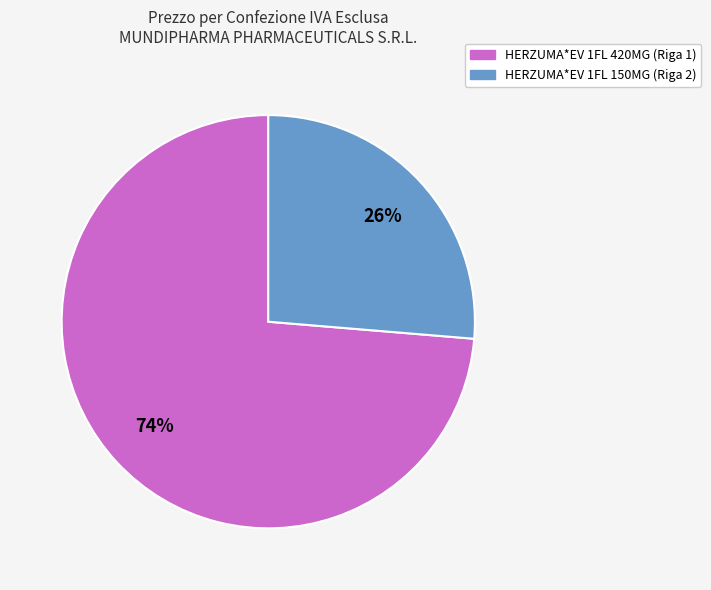

To the nearest percent, what portion does HERZUMA*EV 1FL 420MG (Riga 1) represent?

74%